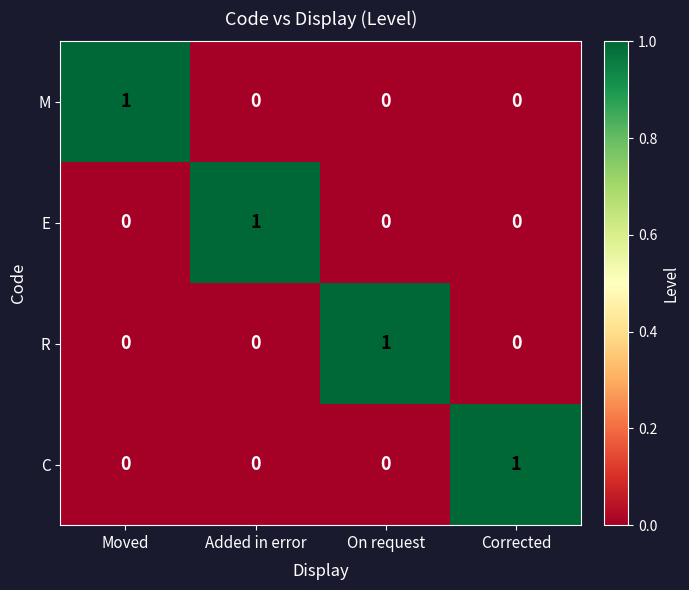

At how many categories does at least one series exceed 0?

4